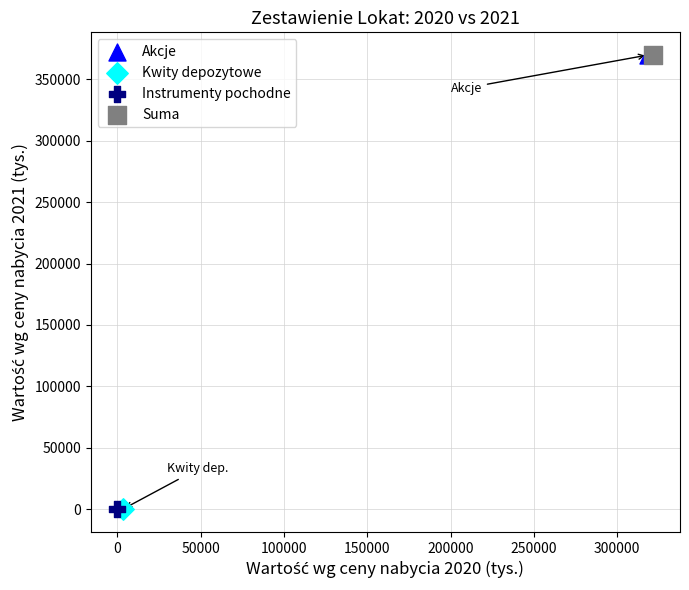

What are all the series names shown in the legend?

Akcje, Kwity depozytowe, Instrumenty pochodne, Suma